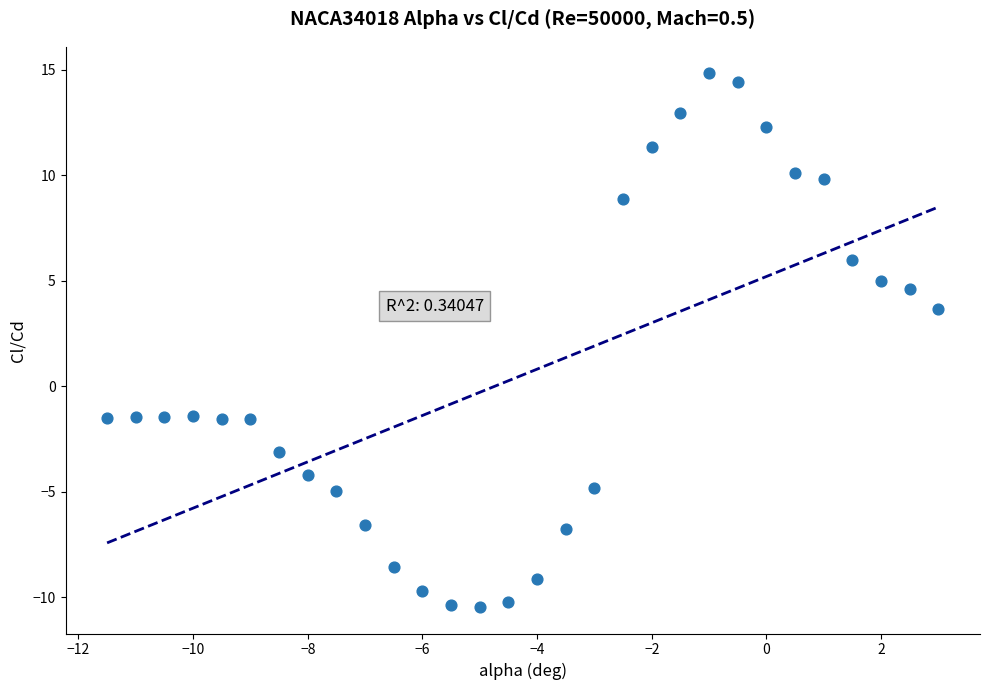

What is the range of X values (max minus min)?

14.5